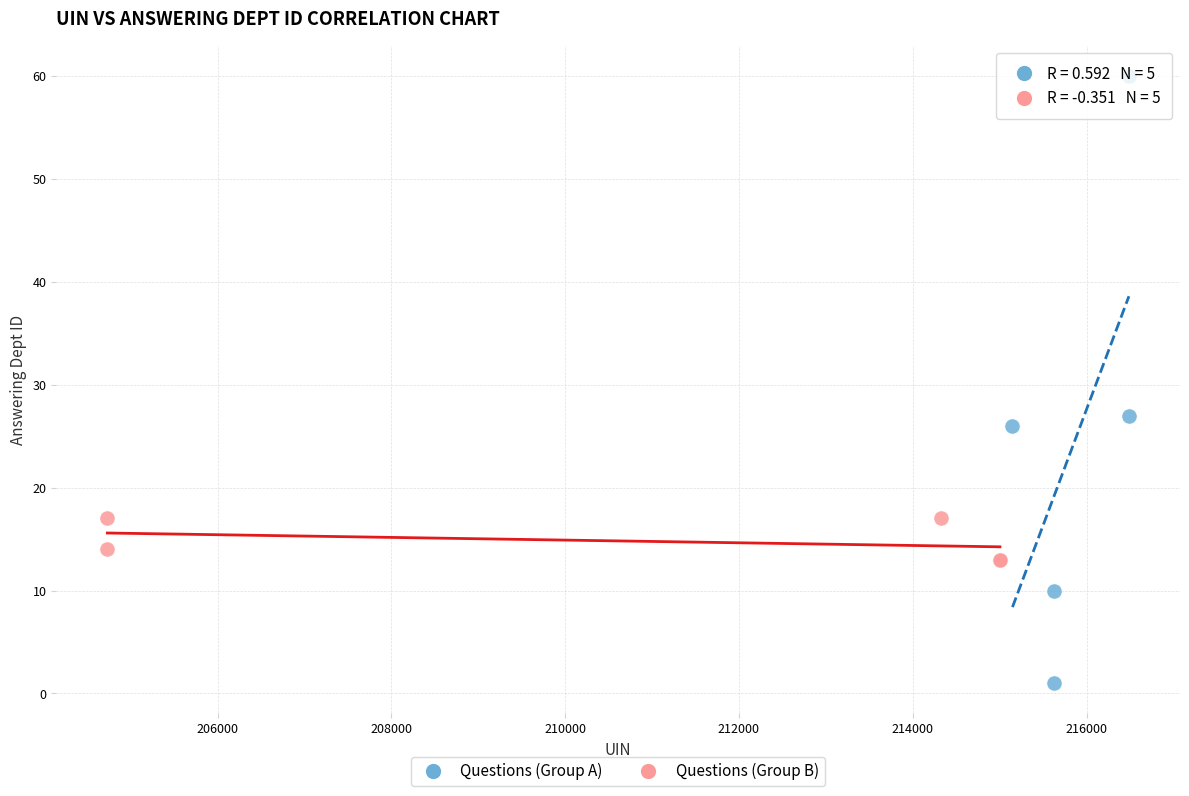

Which series reaches the minimum Y coordinate?

Questions (Group A)